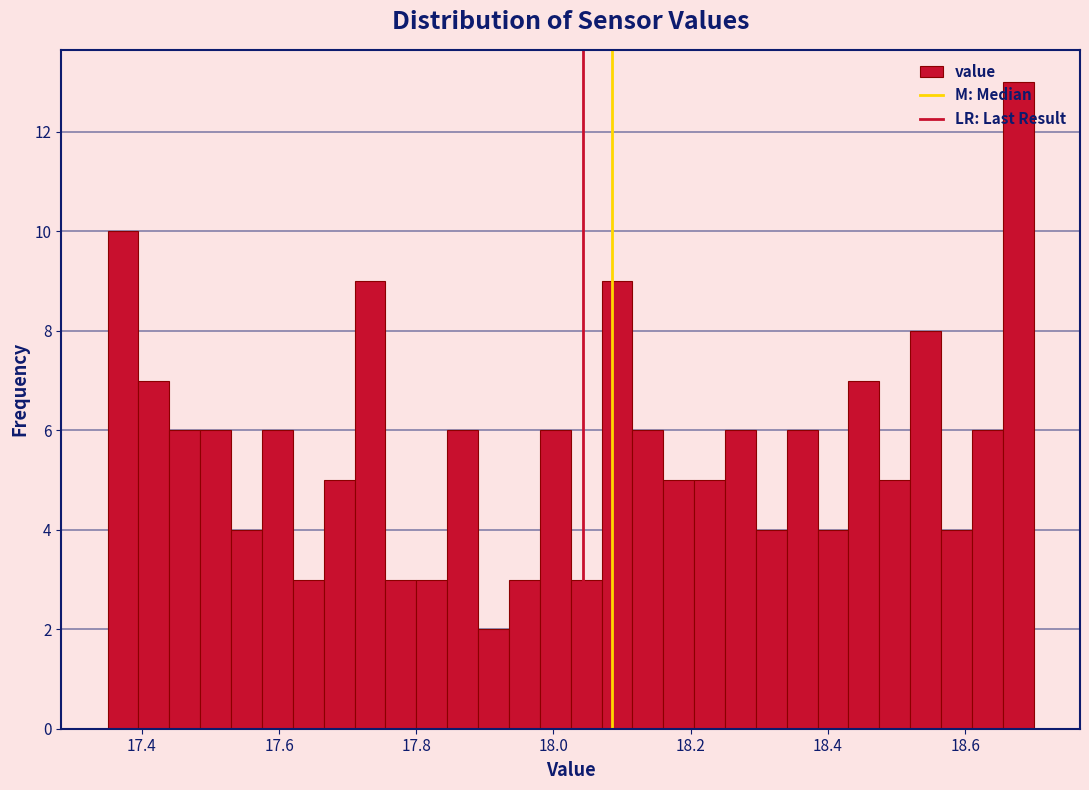

Read against the x-axis, roughly where is the centre of the tallest bar?

18.68